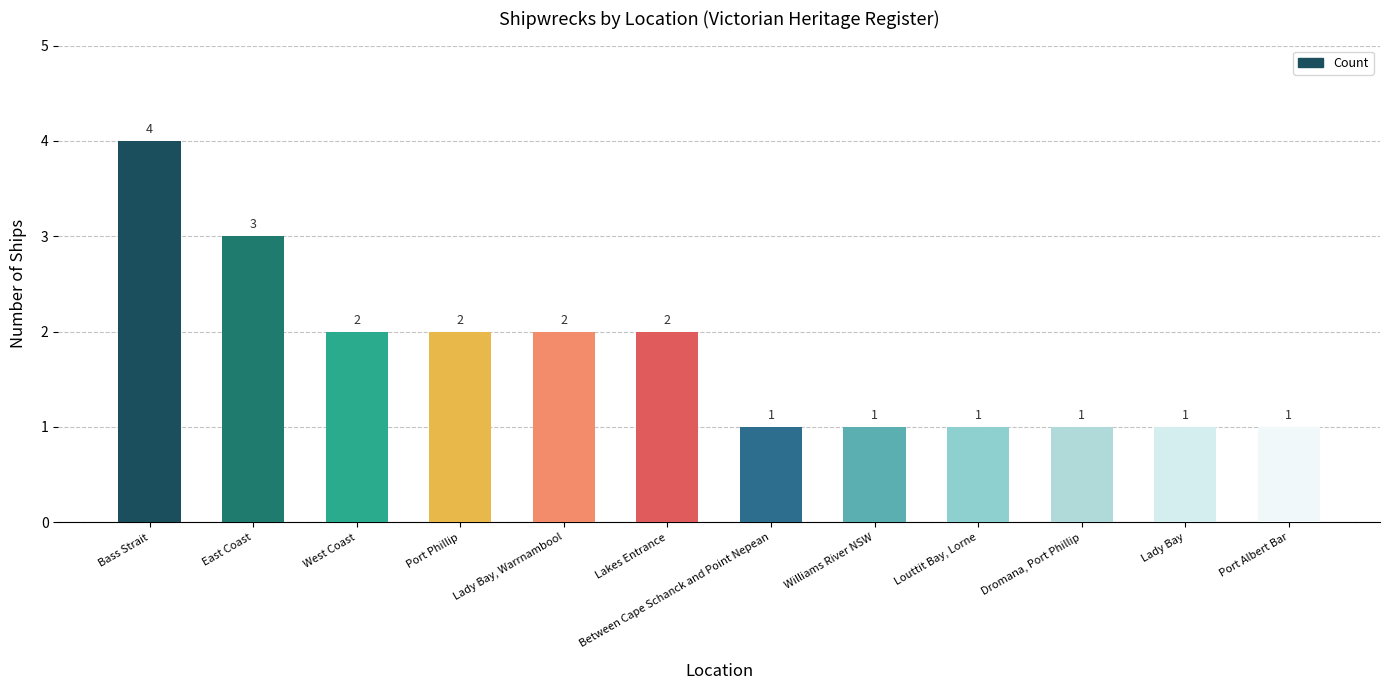

What is the greatest value displayed?

4